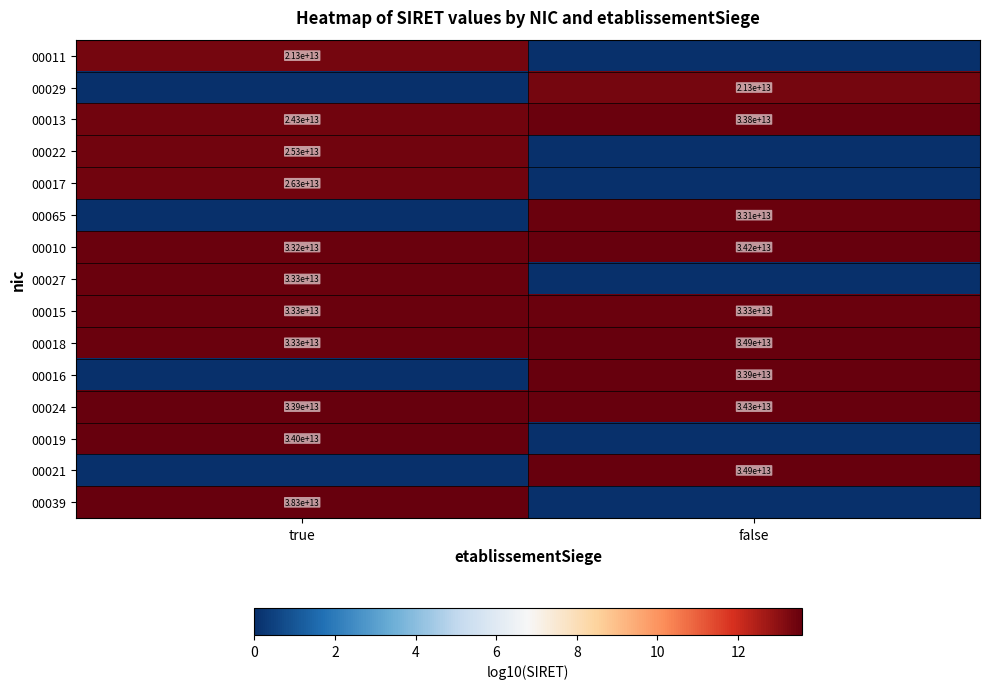

At which label is 00013 closest to 29050000000000?

true